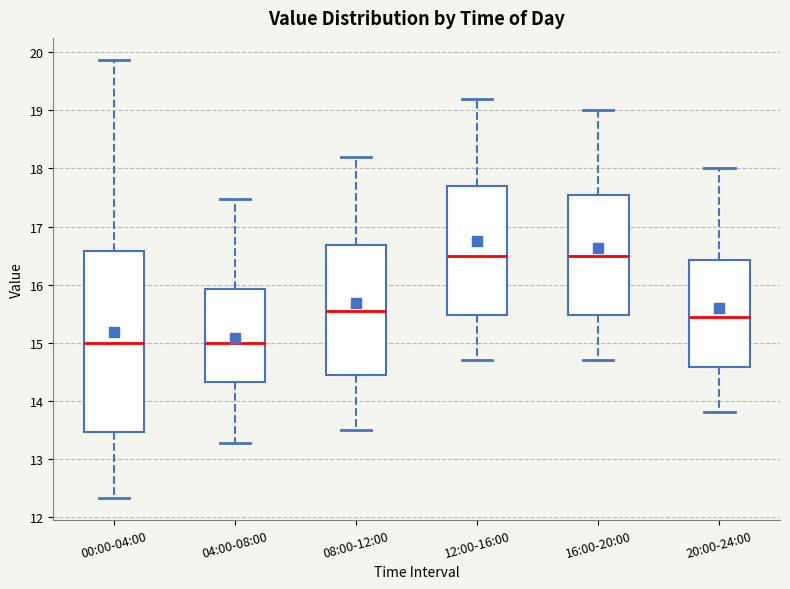

Where does the median line of the box for 12:00-16:00 sit on the y-axis? The values are not printed on the chart, so give them approximately, as read against the axis.

16.5